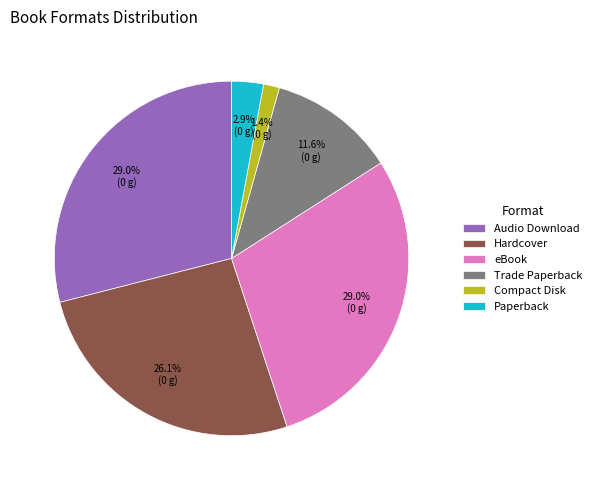

What is the smallest slice in the pie chart?

Compact Disk